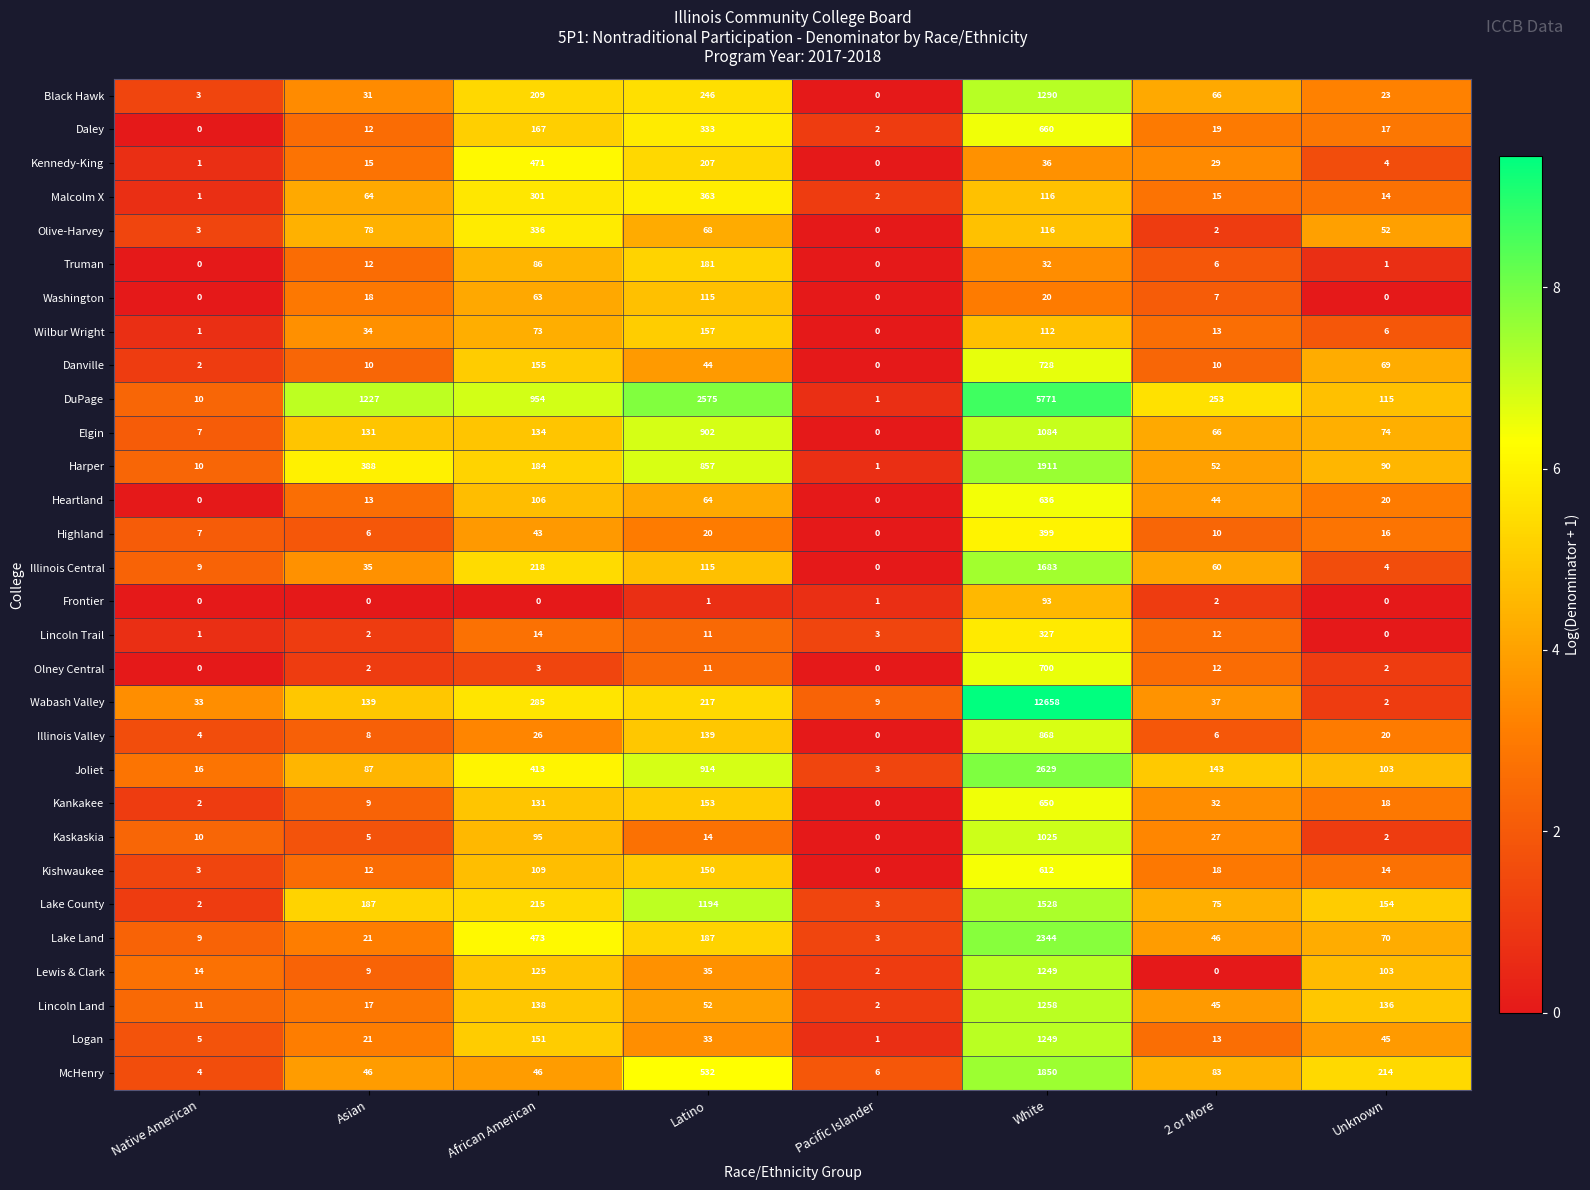

The Heartland series shows 235 at Pacific Islander. True or false?

False